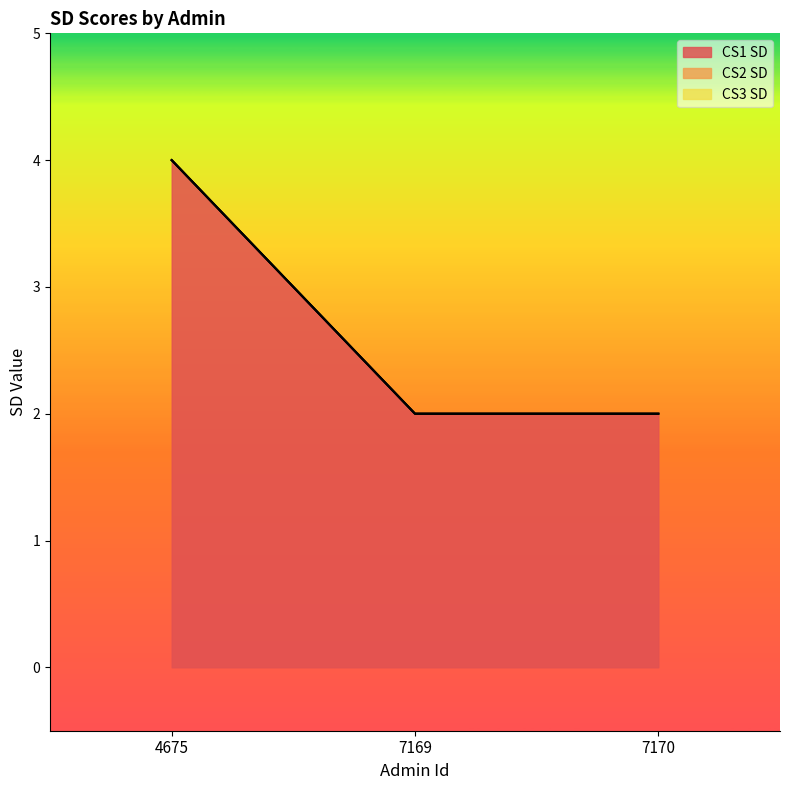

What are all the series names shown in the legend?

CS1 SD, CS2 SD, CS3 SD